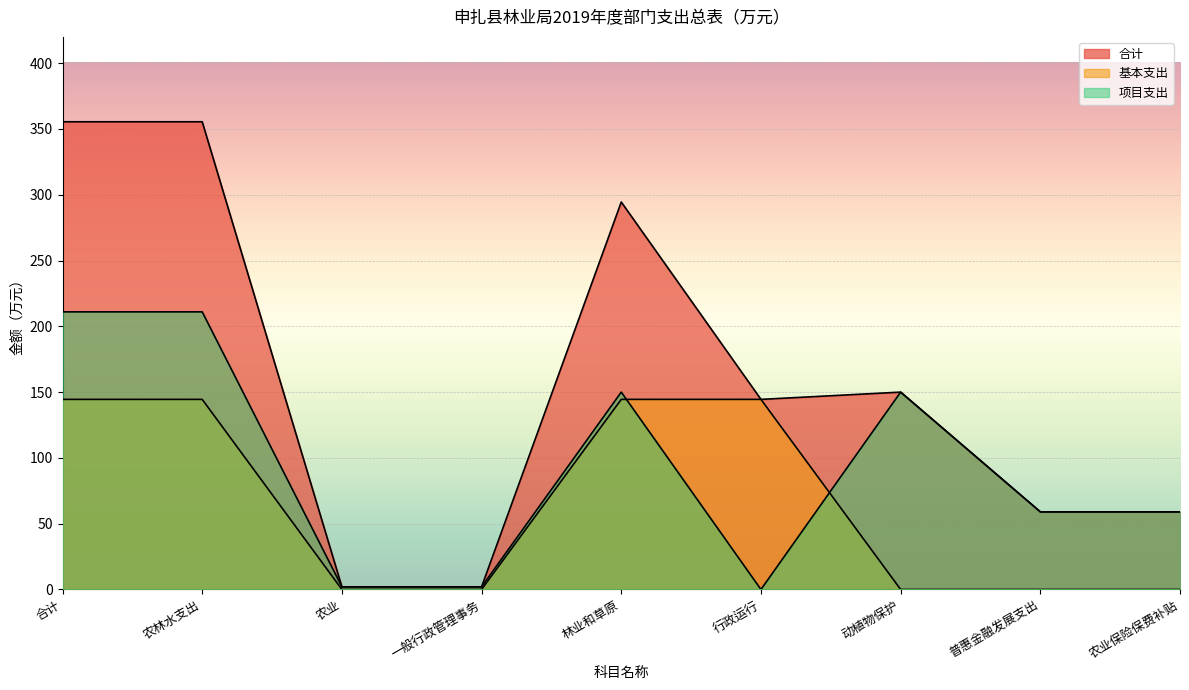

True or false: 基本支出 has a value of 94.2 at 林业和草原.

False